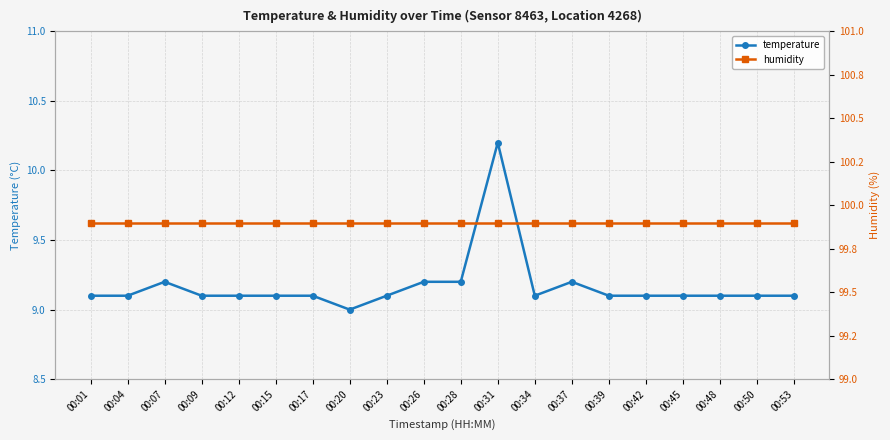

The value of humidity at 00:23 is 173.2. True or false?

False